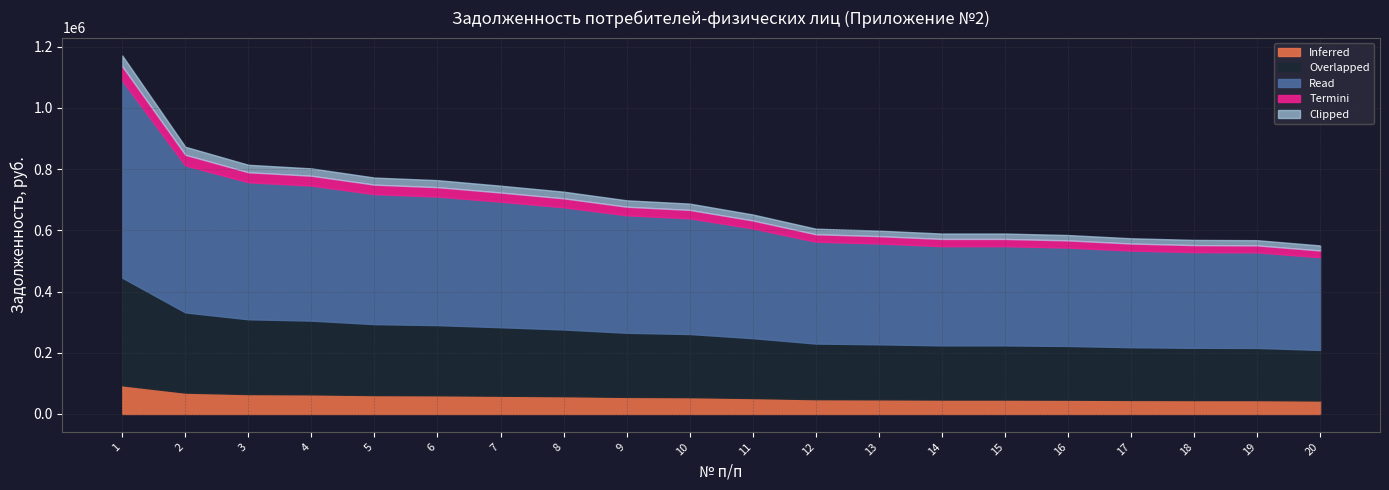

Is it true that the value at 2 is 873095.6?

True